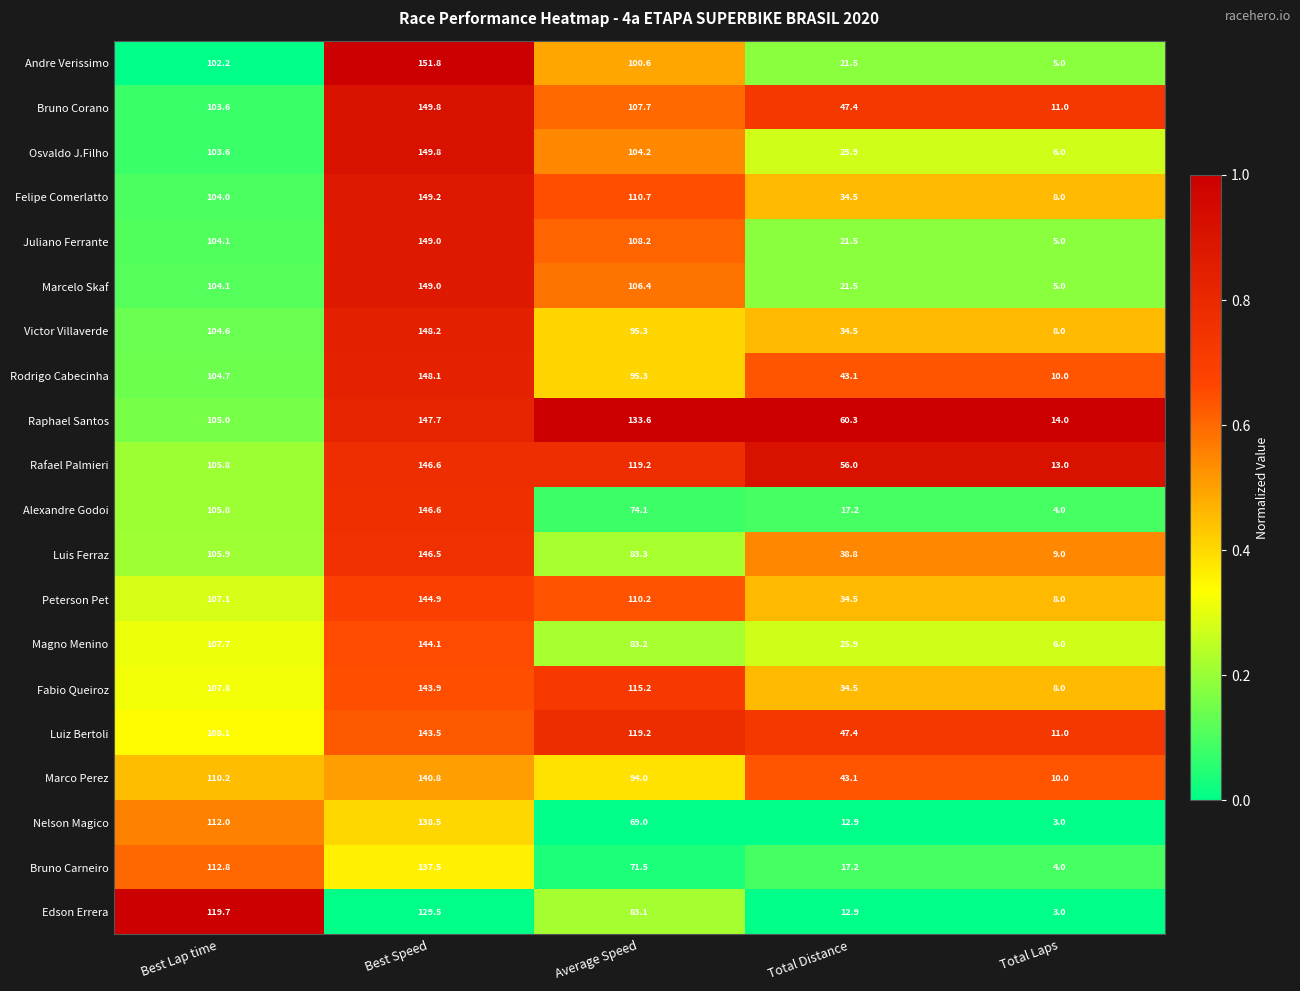

Rank the categories by Victor Villaverde value from highest to lowest.

Best Speed, Best Lap time, Average Speed, Total Distance, Total Laps